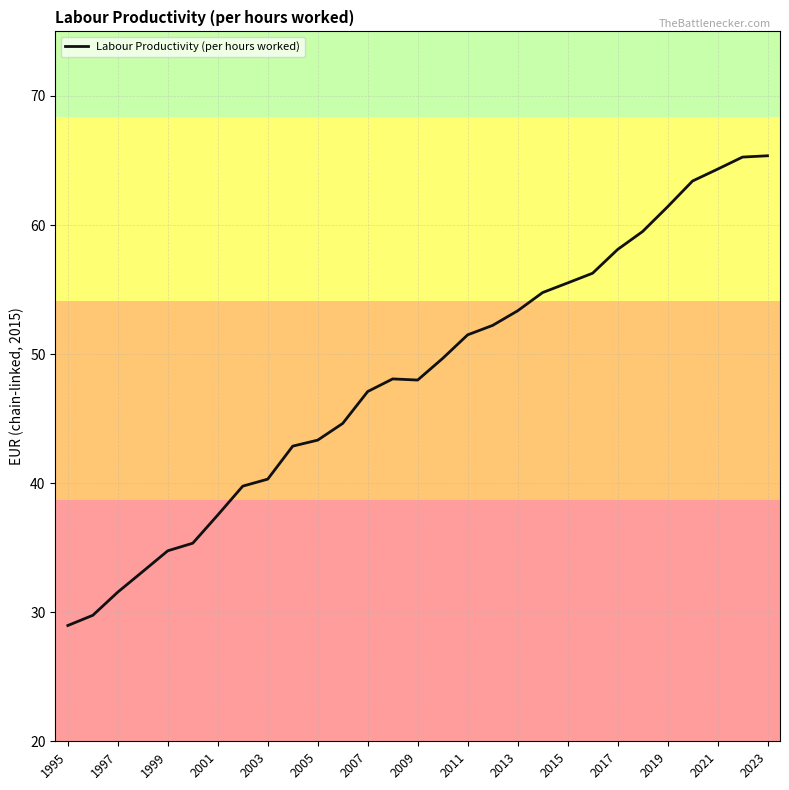

What is the maximum value shown in the chart?

65.4